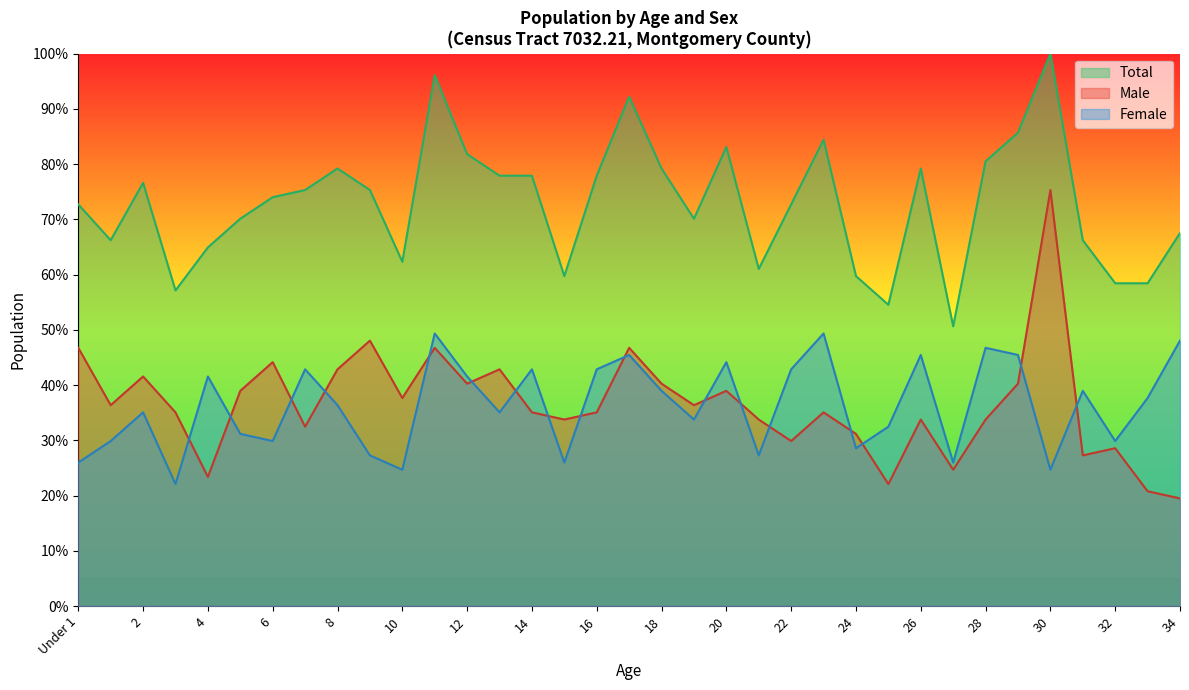

How many values in the Male series exceed 35?

21